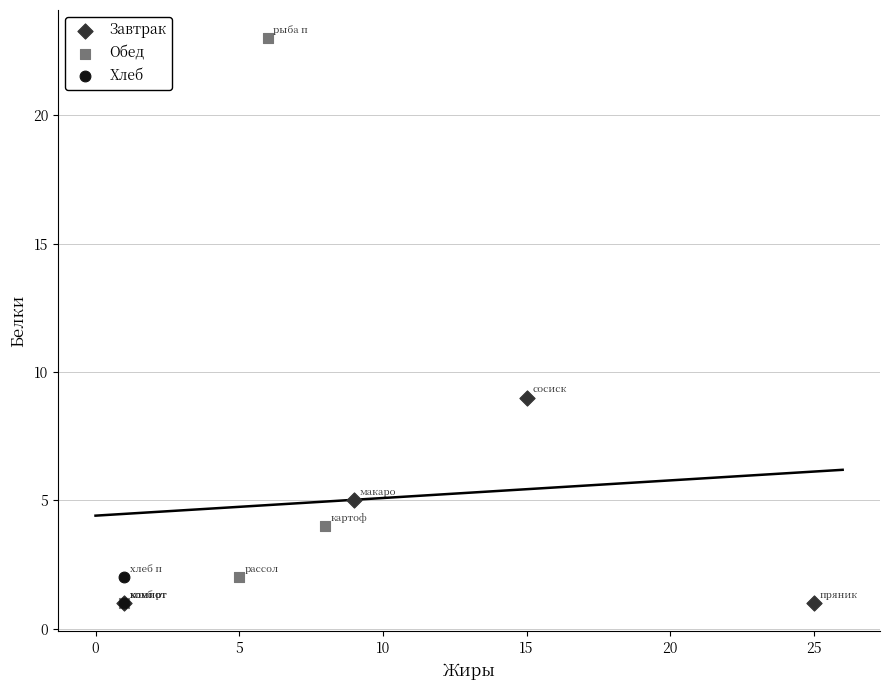

Which series has the largest Y range (max minus min)?

Обед